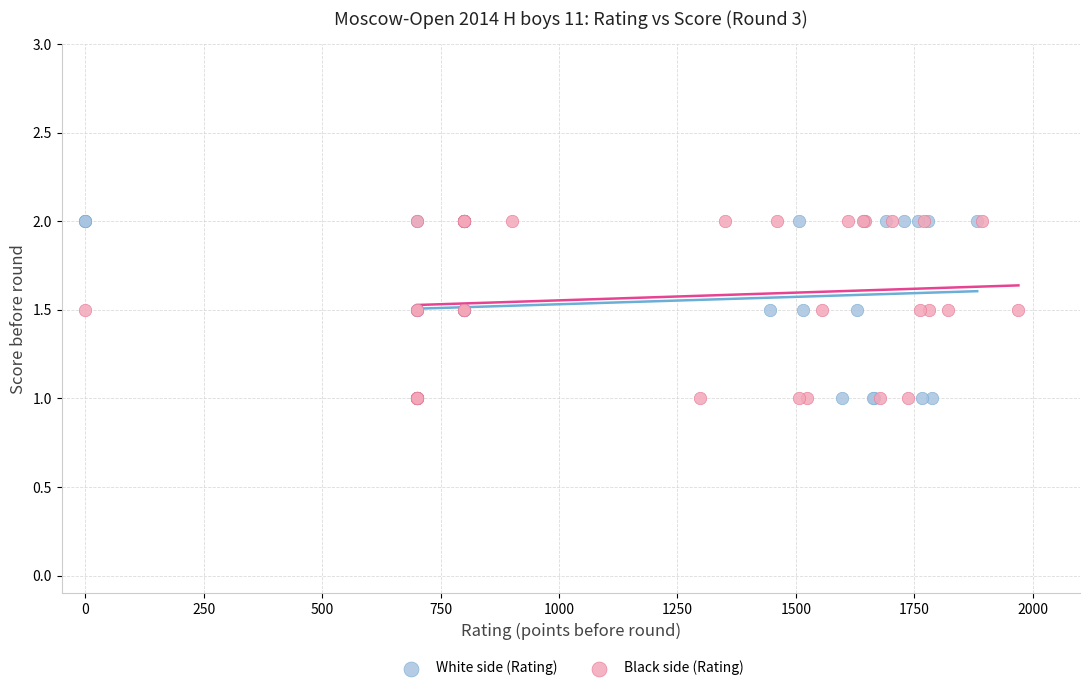

What are all the series names shown in the legend?

White side (Rating), Black side (Rating)